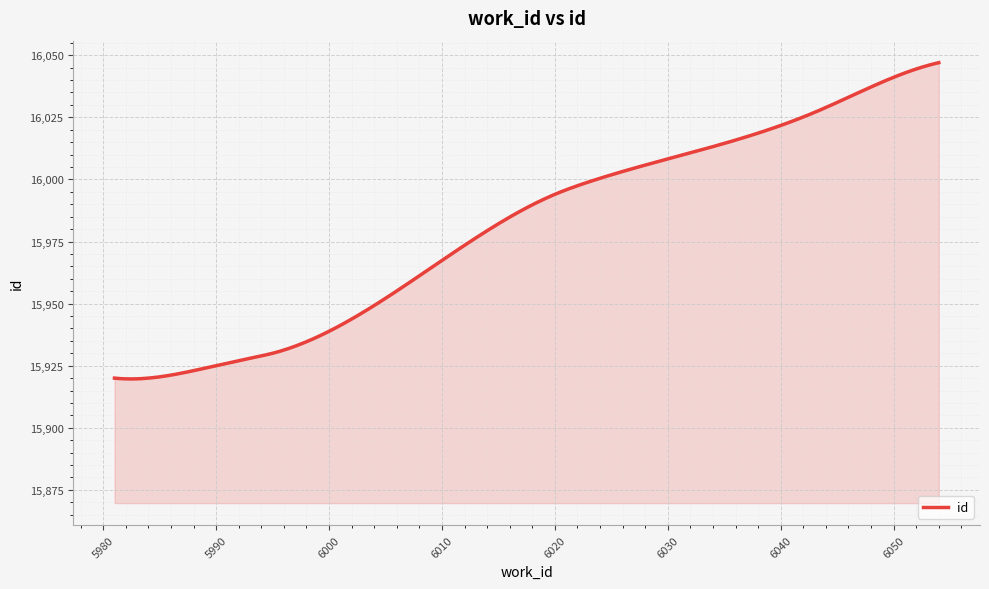

What is the difference between the maximum and minimum values?

127.3